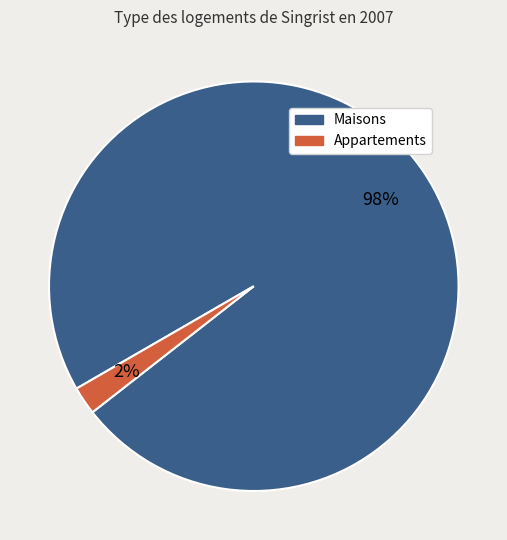

To the nearest percent, what is the average slice percentage?

50%